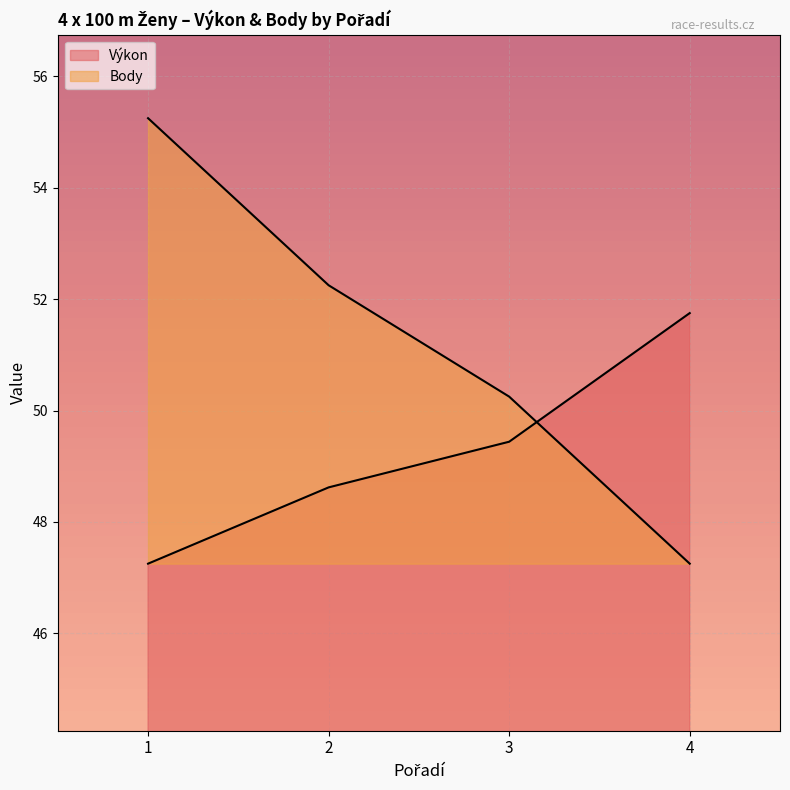

The Výkon series shows 21.0 at 3. True or false?

False